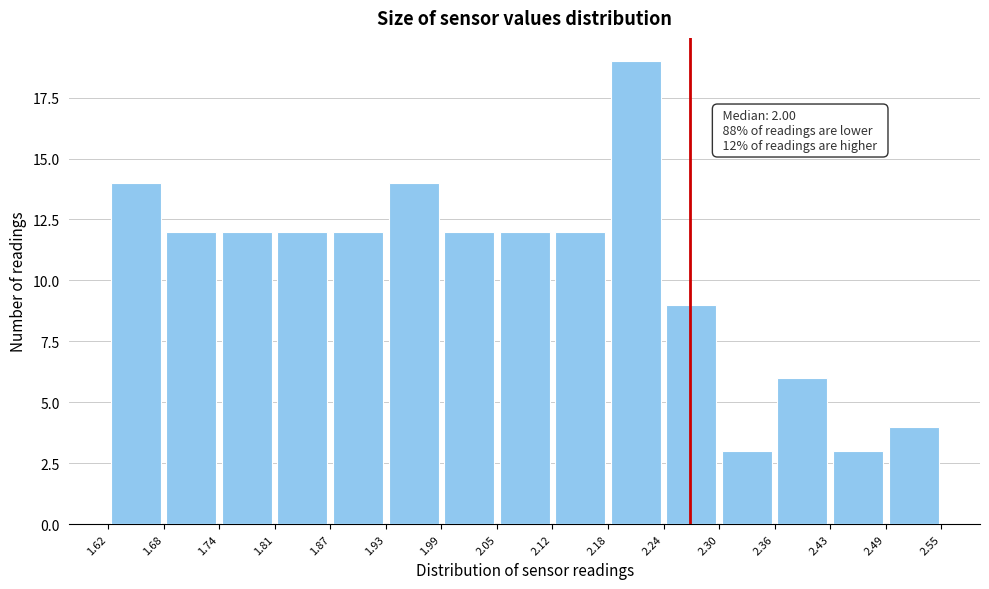

Over which range of the x-axis is the bar tallest?

2.18 to 2.24